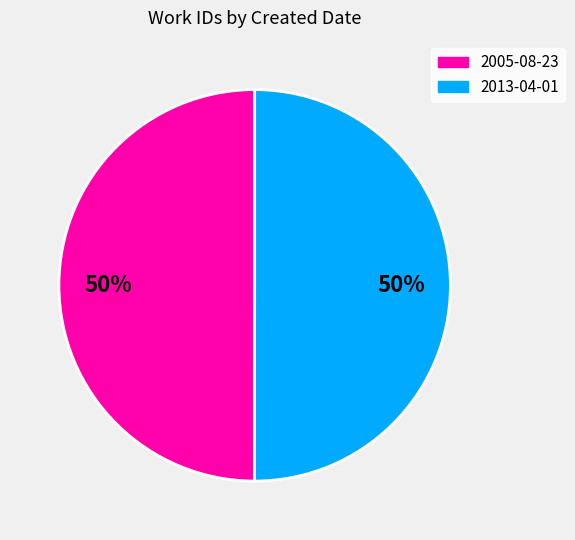

What is the ratio of the value at 2005-08-23 to the value at 2013-04-01?

1.0